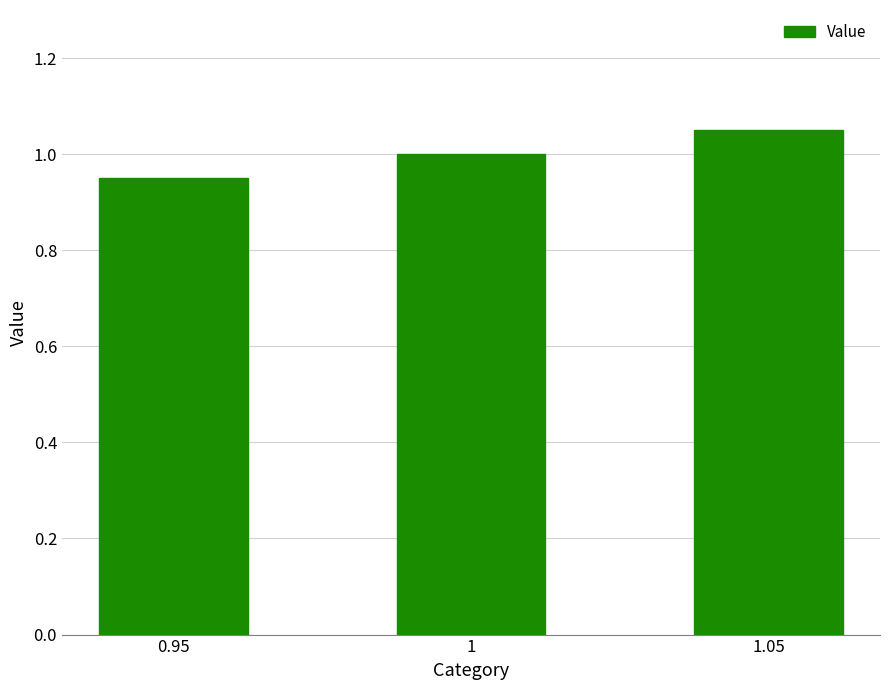

How many bars are there in total?

3